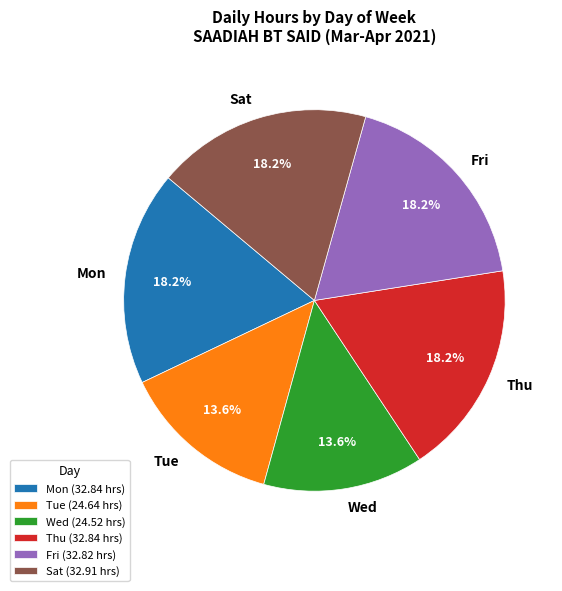

What percentage is NOT represented by Tue?

86.4%